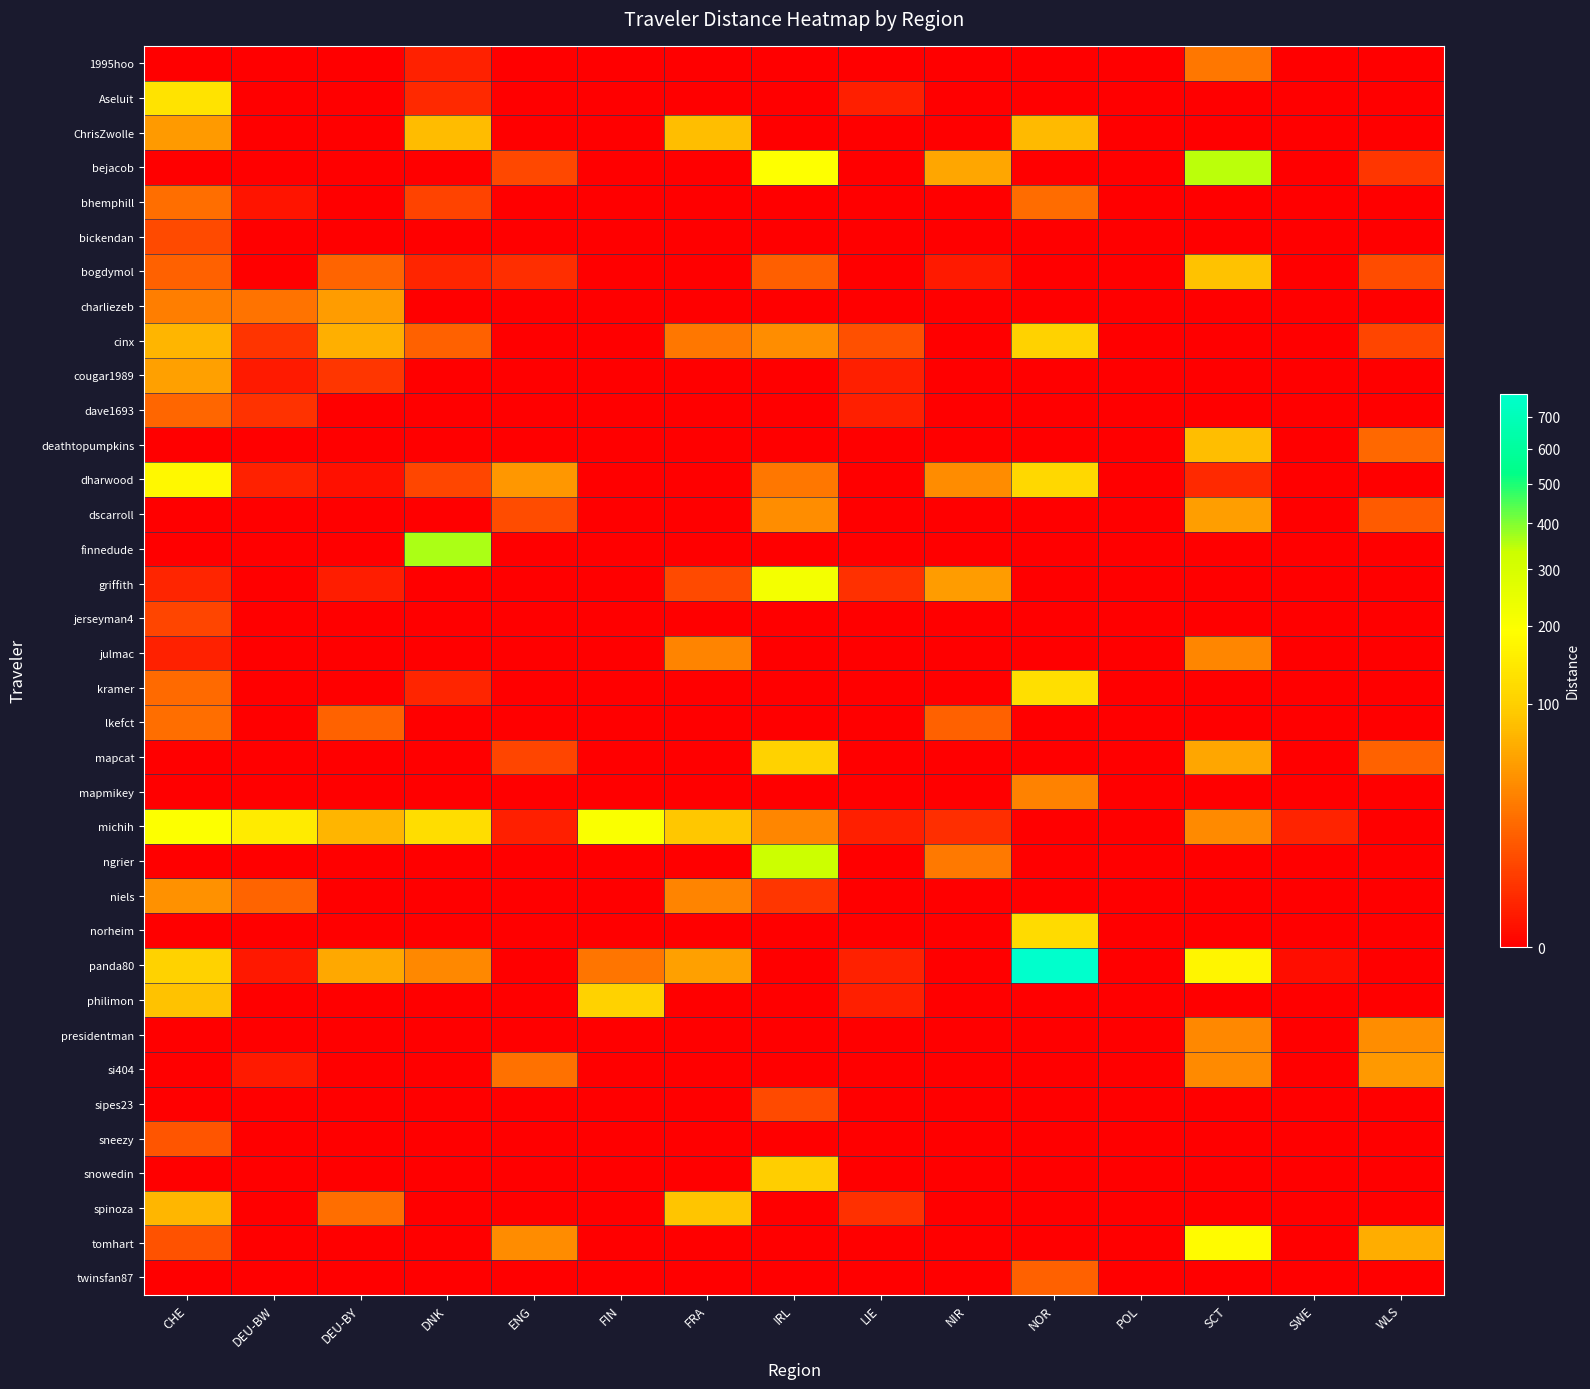

How many distinct data groups are displayed?

36